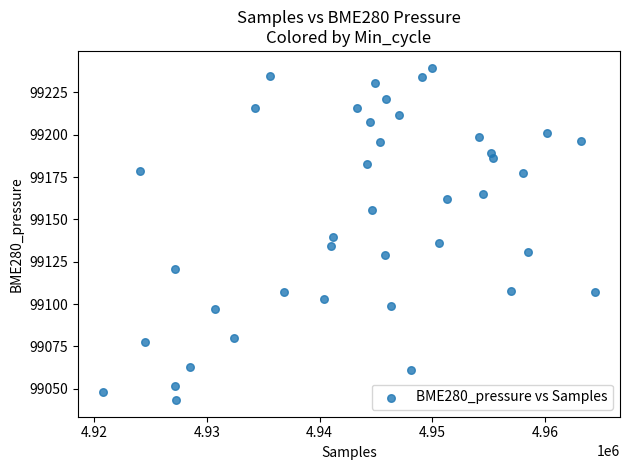

What is the range of X values (max minus min)?

43671.0